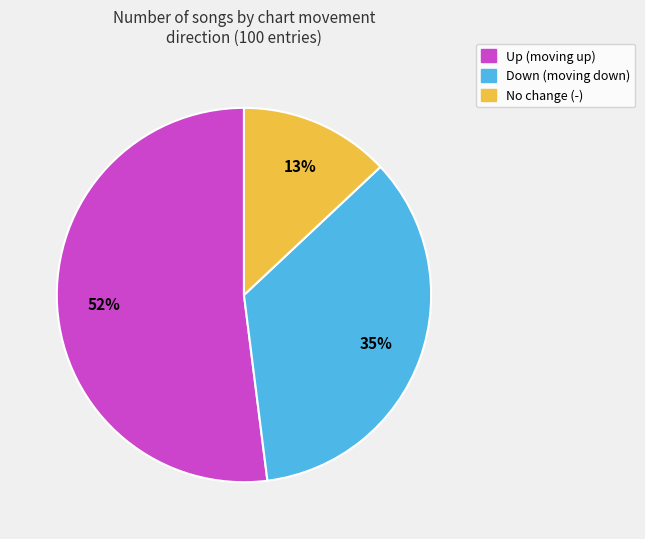

Is it true that No change (-) is 18% of the pie?

False